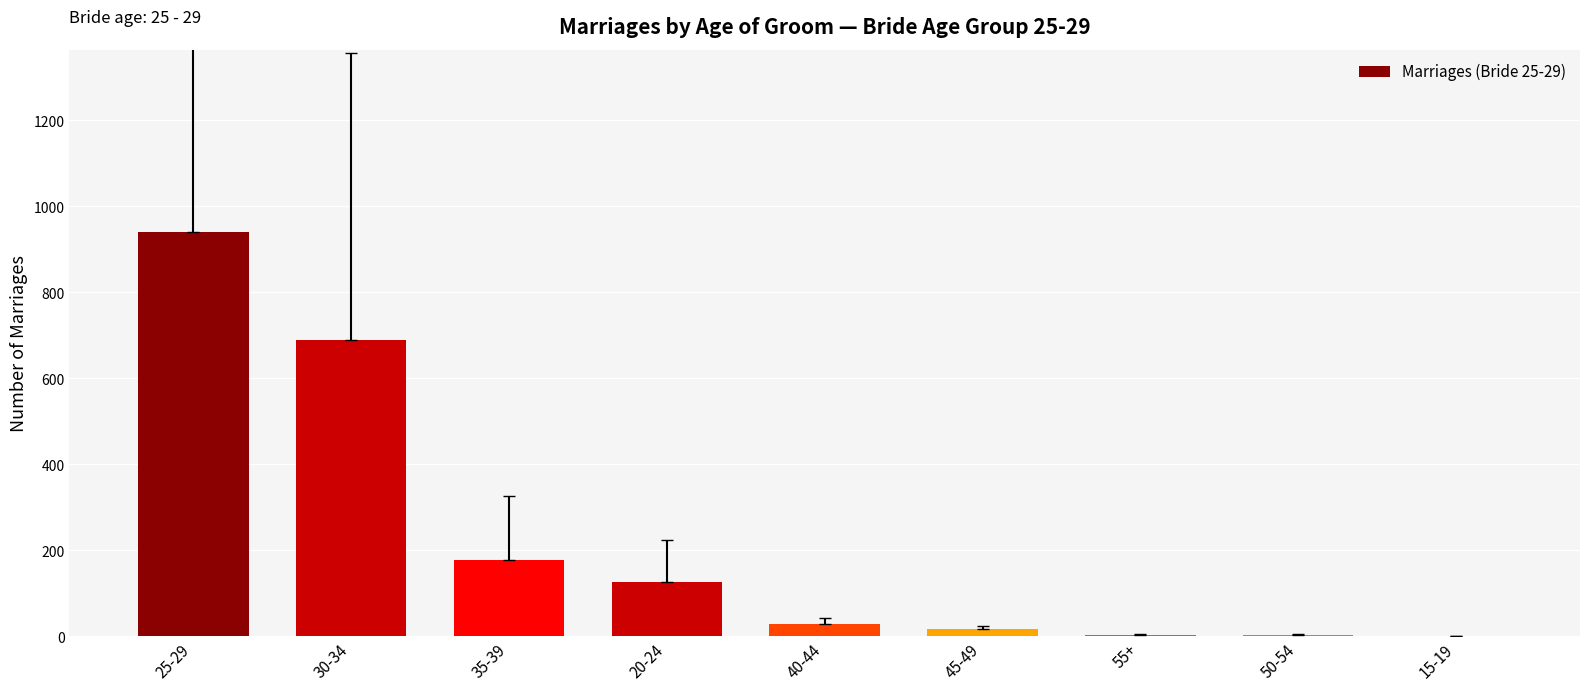

What is the average value?

221